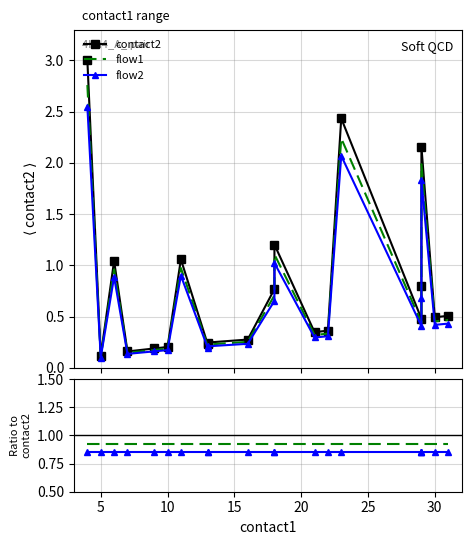

List the series in order of their peak value, highest first.

contact2, flow1, flow2